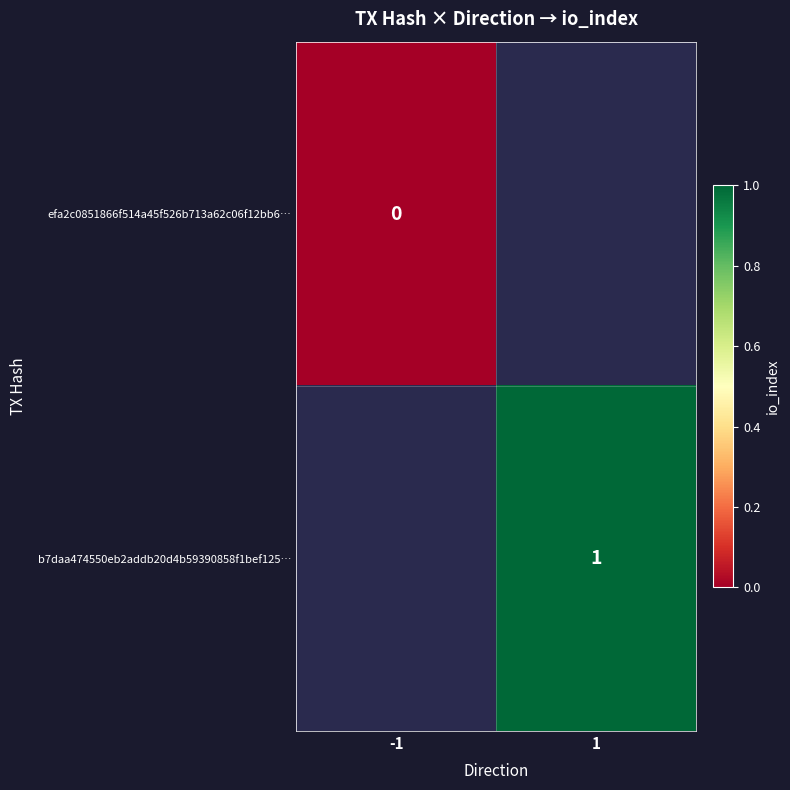

True or false: b7daa474550eb2addb20d4b59390858f1bef125… has a value of 0 at 1.

False